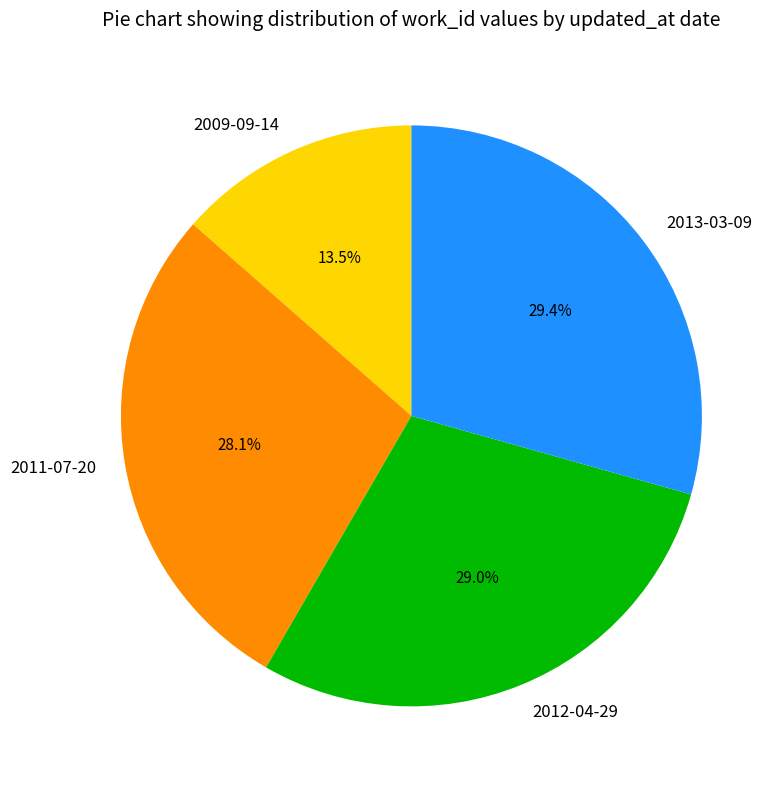

Which slice is the smallest?

2009-09-14